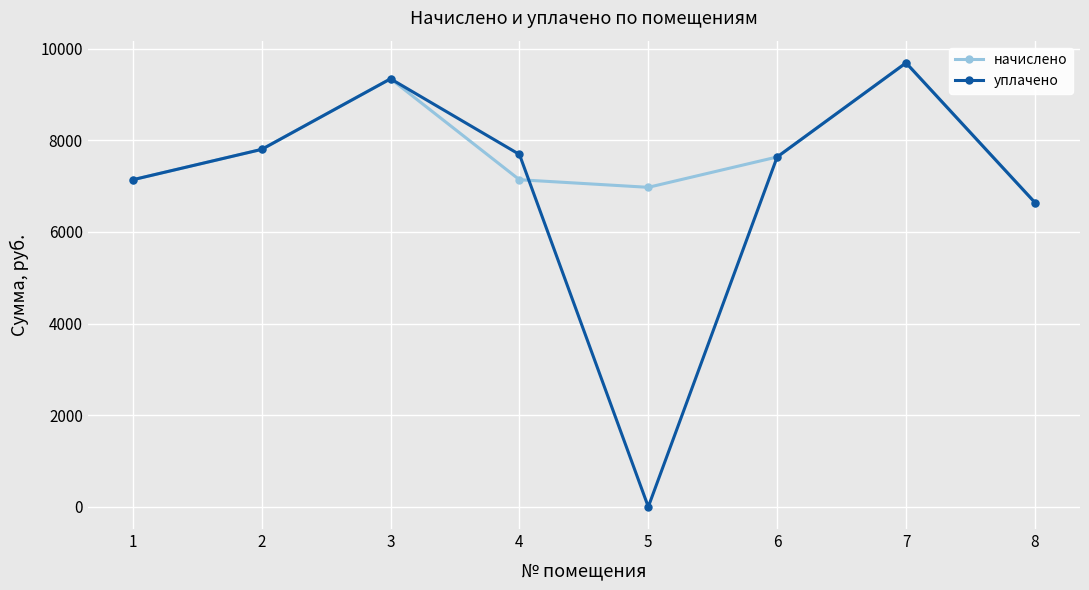

Is it true that уплачено equals 7799.8 at 2?

True